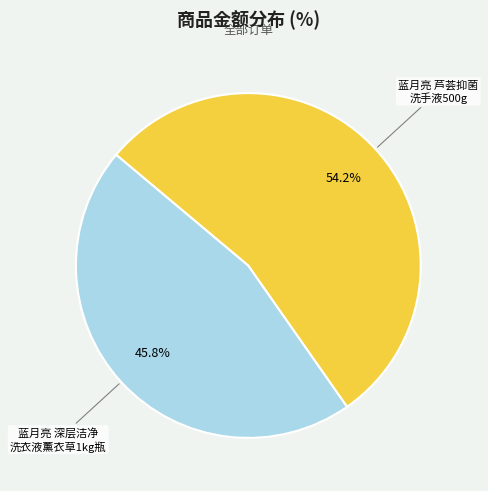

To the nearest percent, what is the difference between the largest and smallest slice percentages?

8%